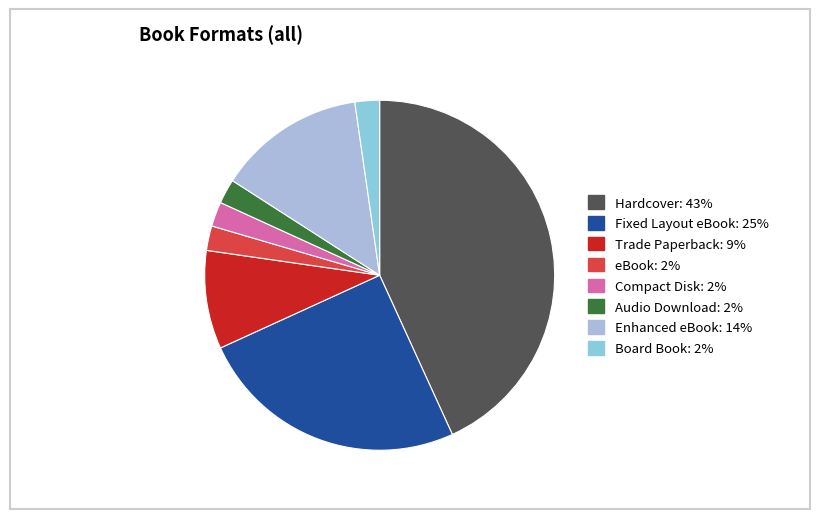

To the nearest percent, what is the combined percentage of eBook and Compact Disk?

5%